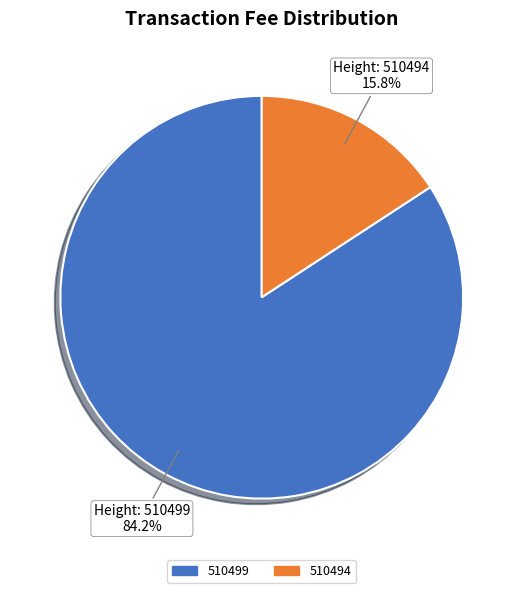

How many segments does this pie chart have?

2